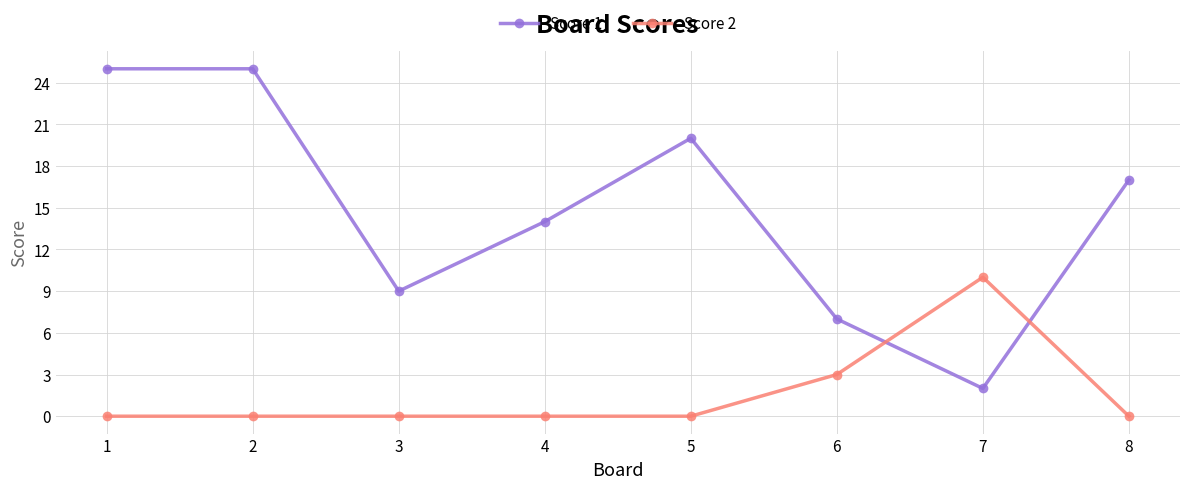

At 7, list the series in order from smallest to largest.

Score 1, Score 2